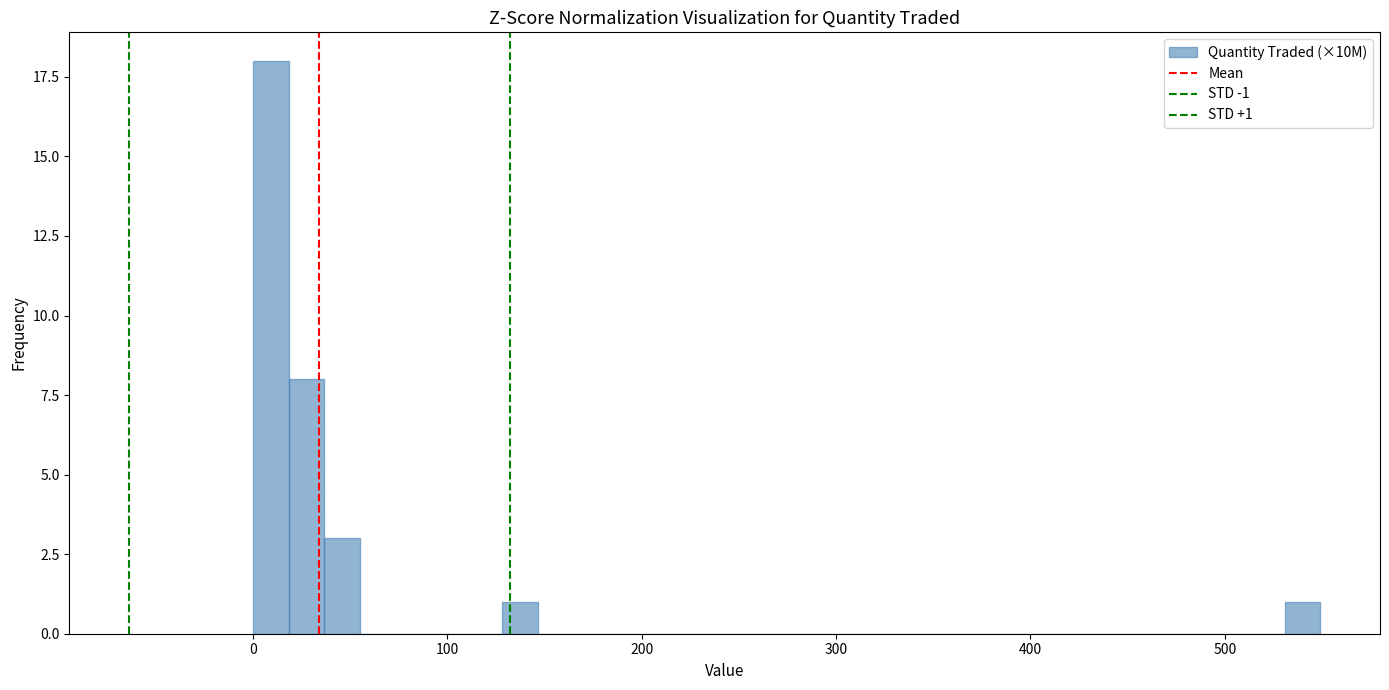

Around what value on the x-axis is the tallest bar? Give the approximate position of its centre, as read against the axis.

10